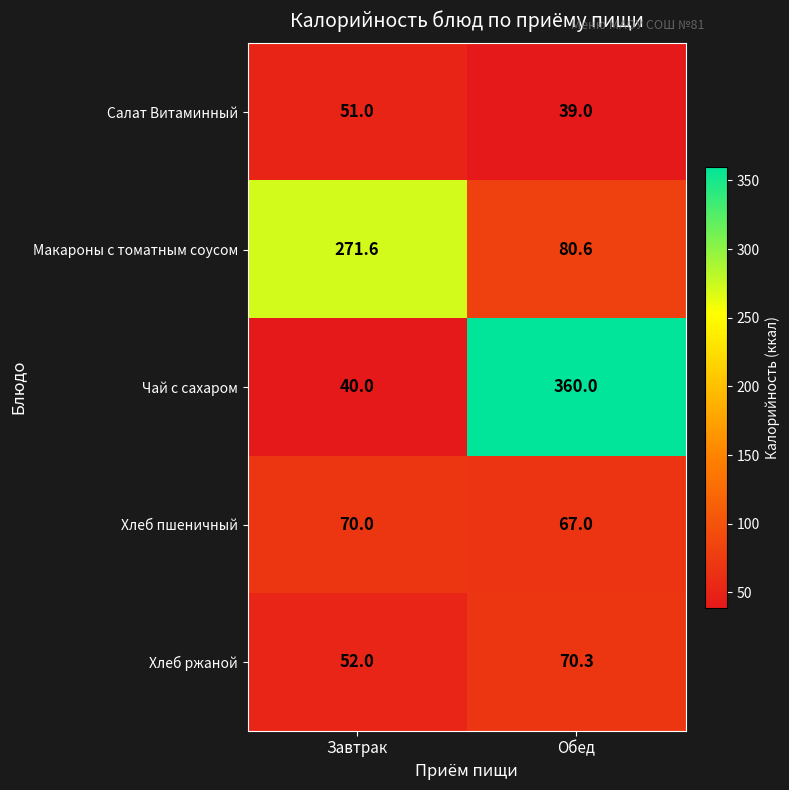

Rank the series at Завтрак from lowest to highest value.

Чай с сахаром, Салат Витаминный, Хлеб ржаной, Хлеб пшеничный, Макароны с томатным соусом